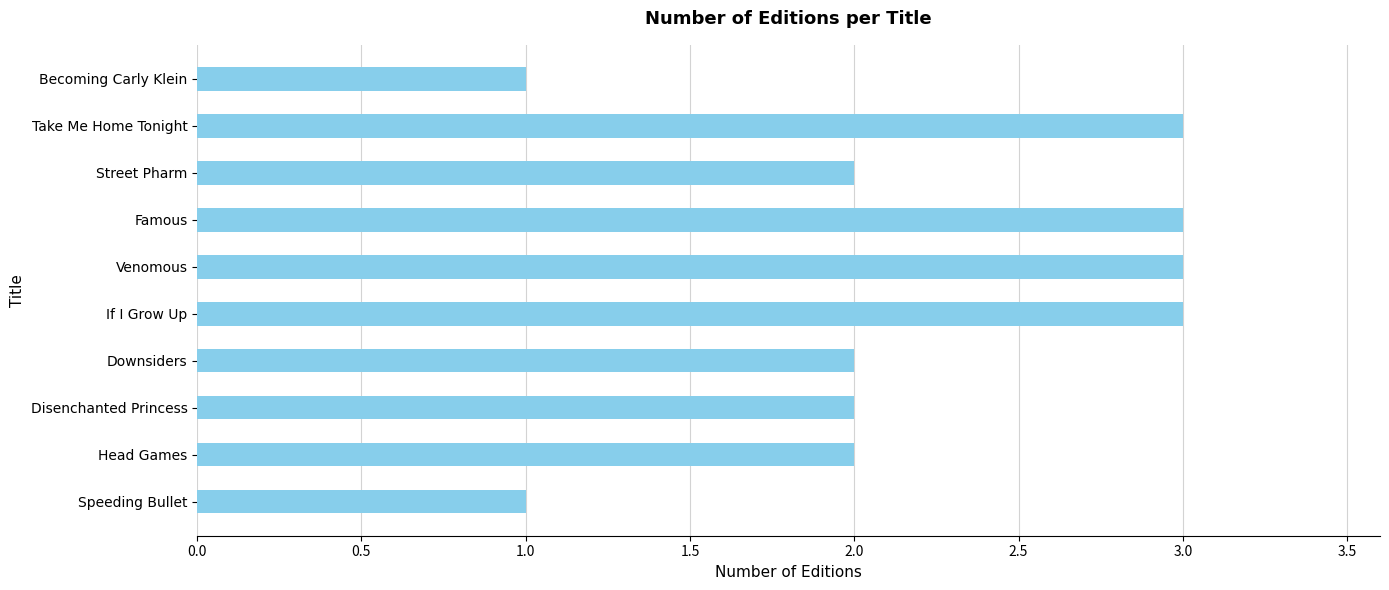

Is it true that the value at Famous is 3?

True